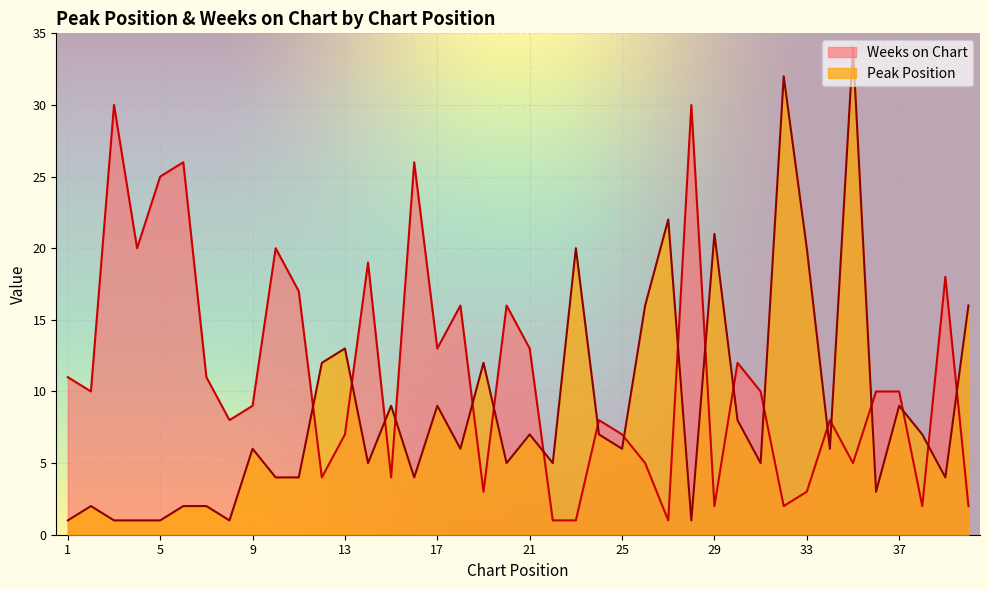

In Weeks on Chart, how many points are higher than both neighbors (excluding endpoints)?

12